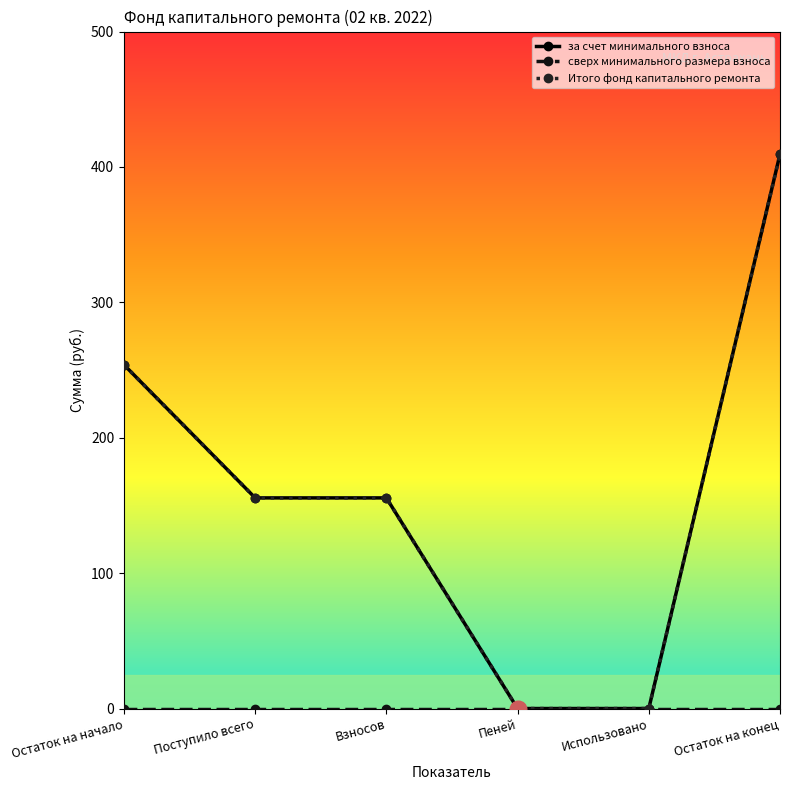

At which category is the sum across all series the highest?

Остаток на конец